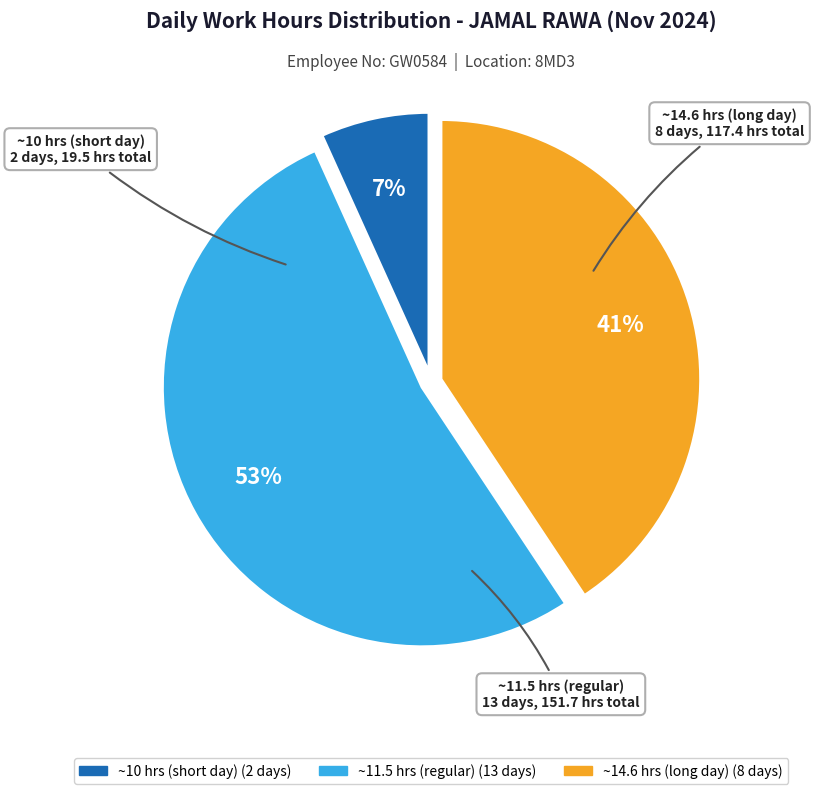

To the nearest percent, what is the average slice percentage?

33%